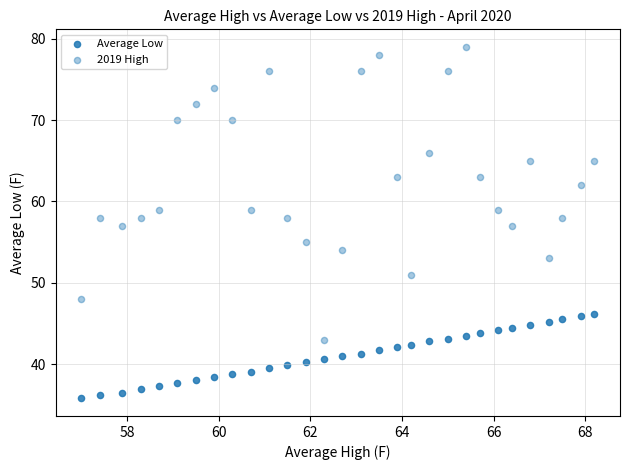

How many points are shown in the scatter plot?

60